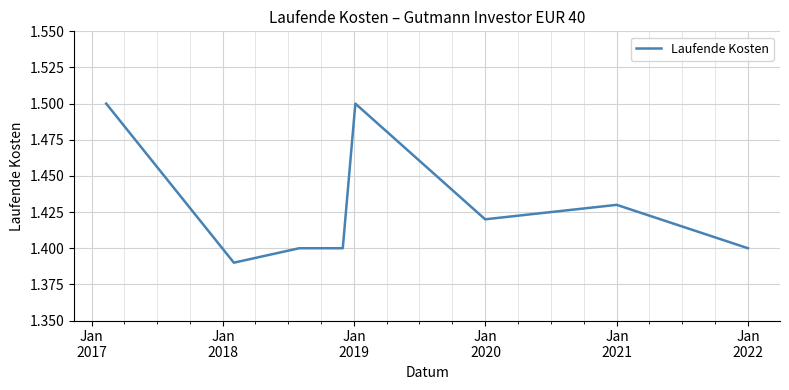

True or false: the data has more than 0 interior local peaks.

True